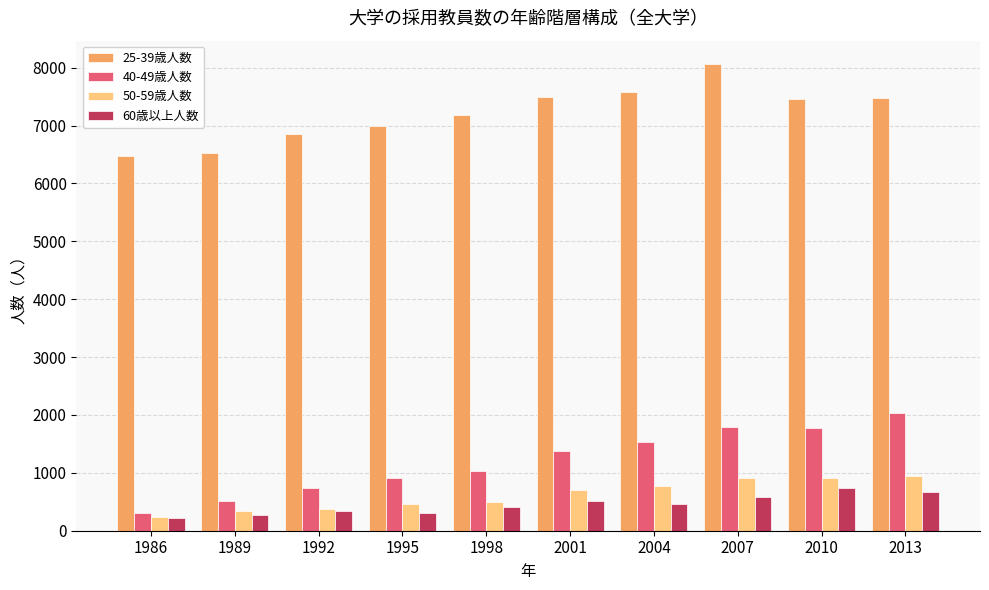

What is the total value across all series at 1992?

8297